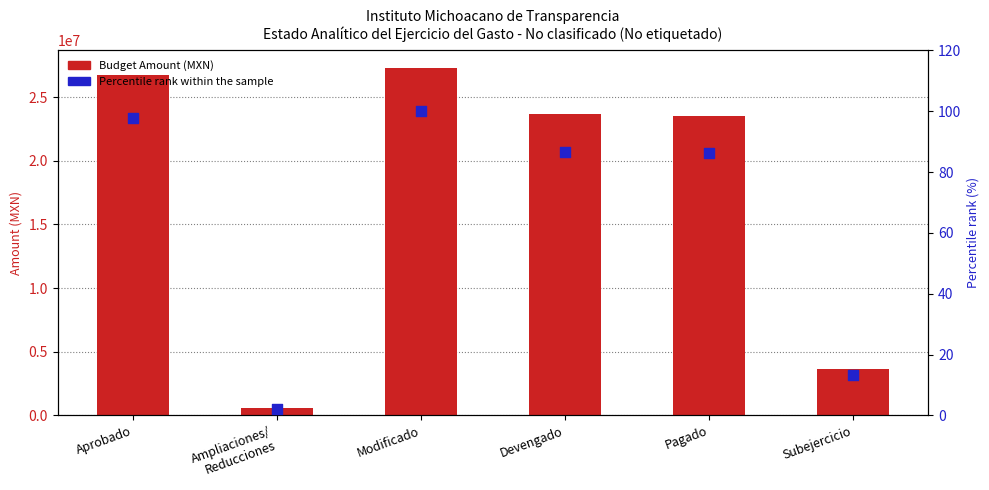

Which series reaches the minimum Y coordinate?

Percentile rank within the sample